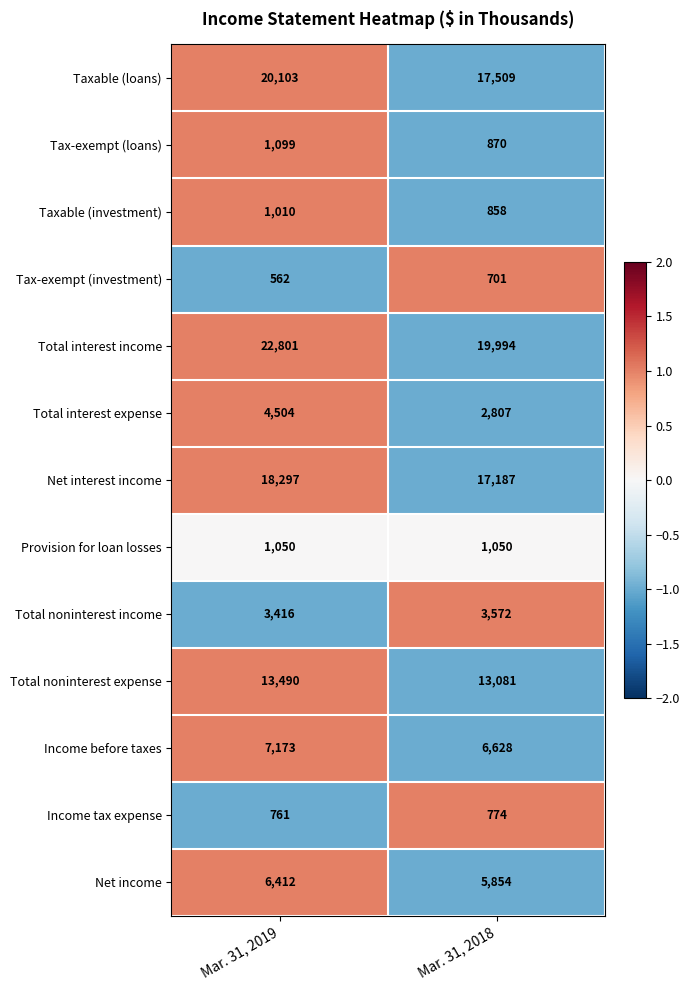

What is the maximum value shown in the chart?

22801